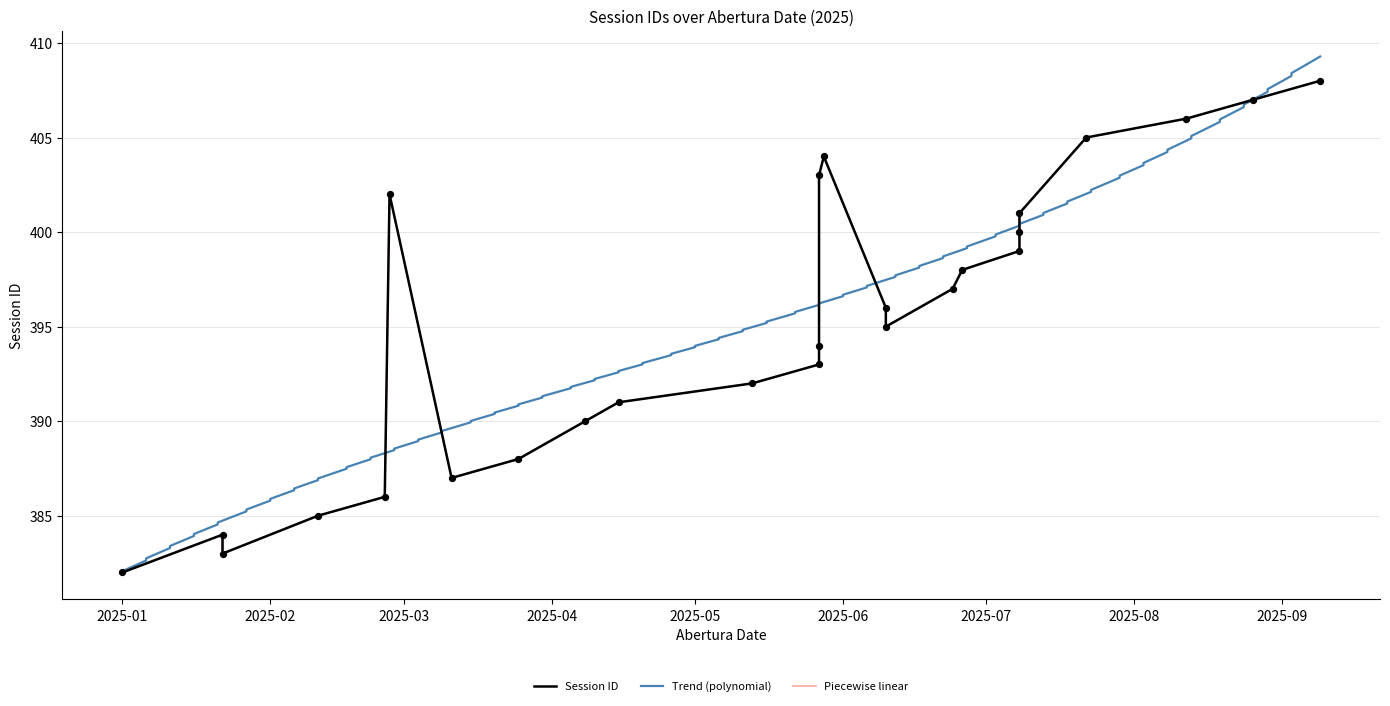

What is the change in value from 2025-04-08 to 2025-01-22?

-6